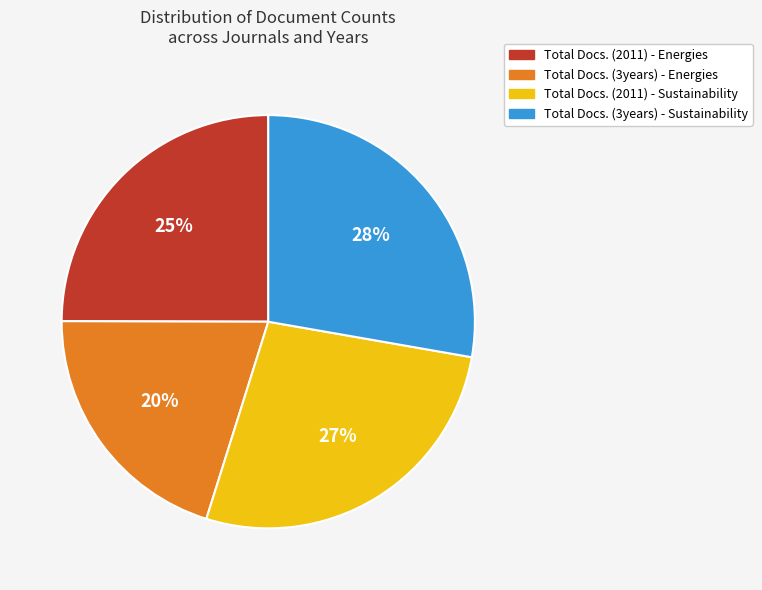

To the nearest percent, what is the difference between the largest and smallest slice percentages?

8%